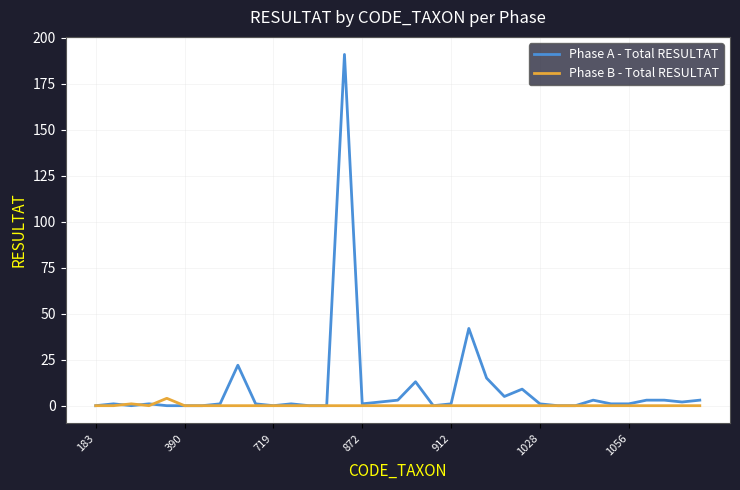

What is the maximum value shown in the chart?

191